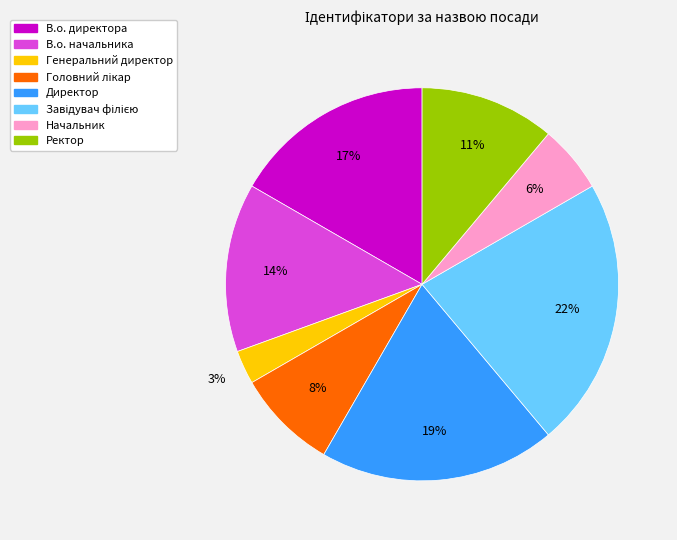

What is the smallest slice in the pie chart?

Генеральний директор